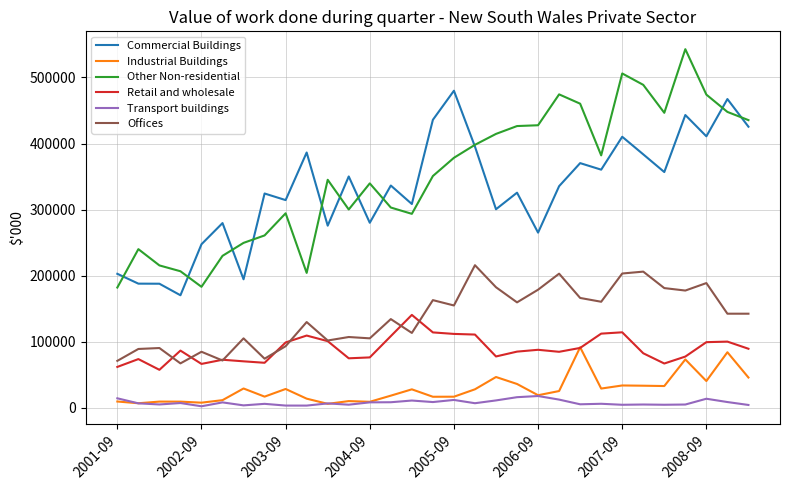

True or false: Other Non-residential and Industrial Buildings cross at least once.

False